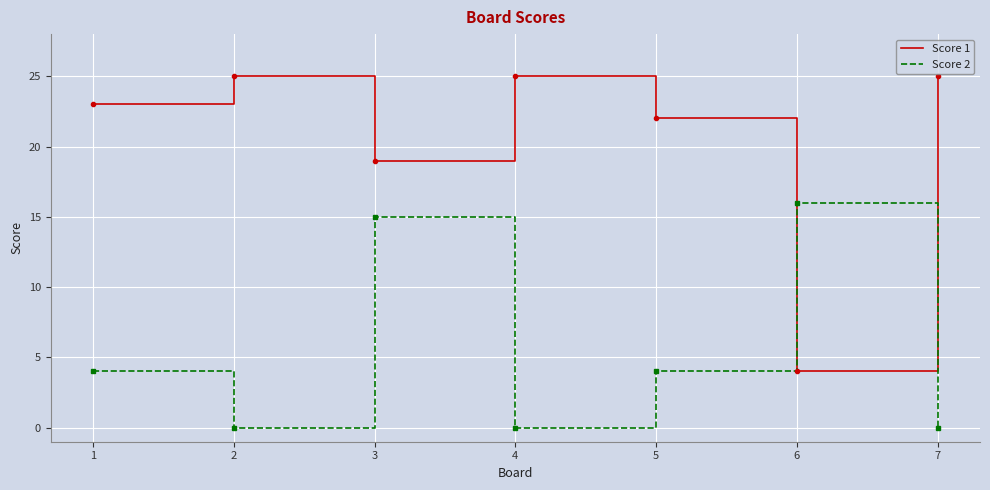

What value does the Score 2 series have at 3, to the nearest 10?

20